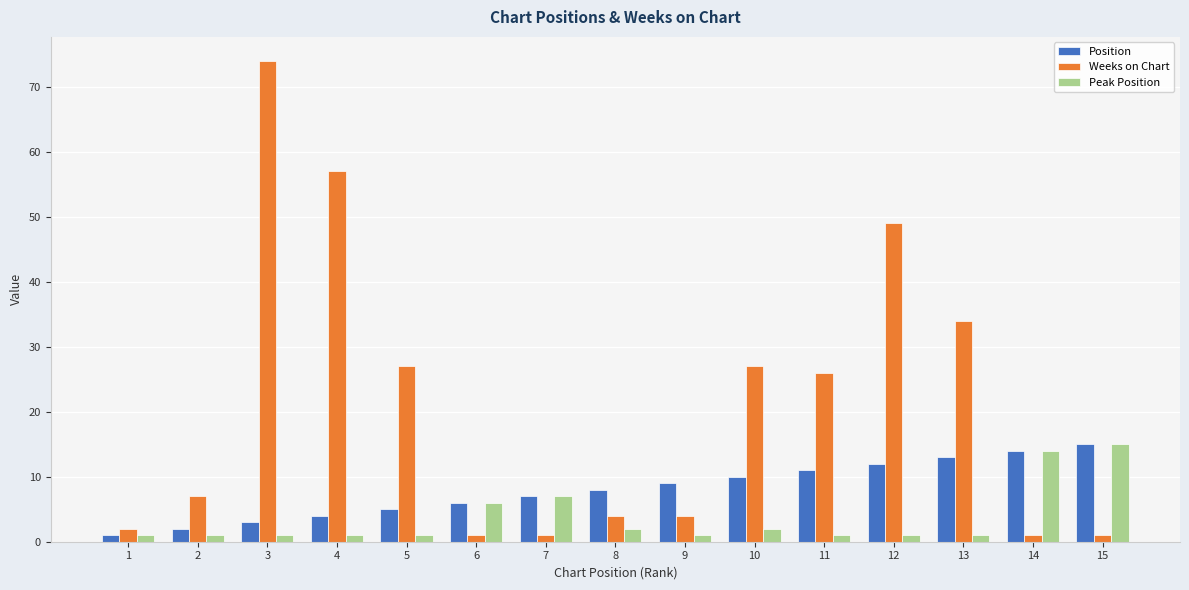

What is the difference between the second highest and second lowest values in the Weeks on Chart series?

56